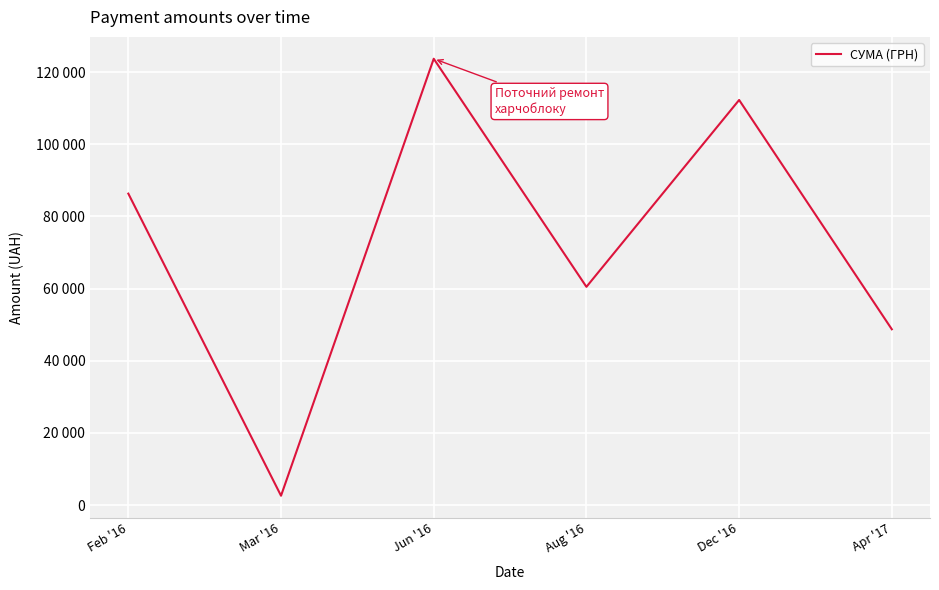

List the labels in order of value, smallest first.

Mar '16, Apr '17, Aug '16, Feb '16, Dec '16, Jun '16